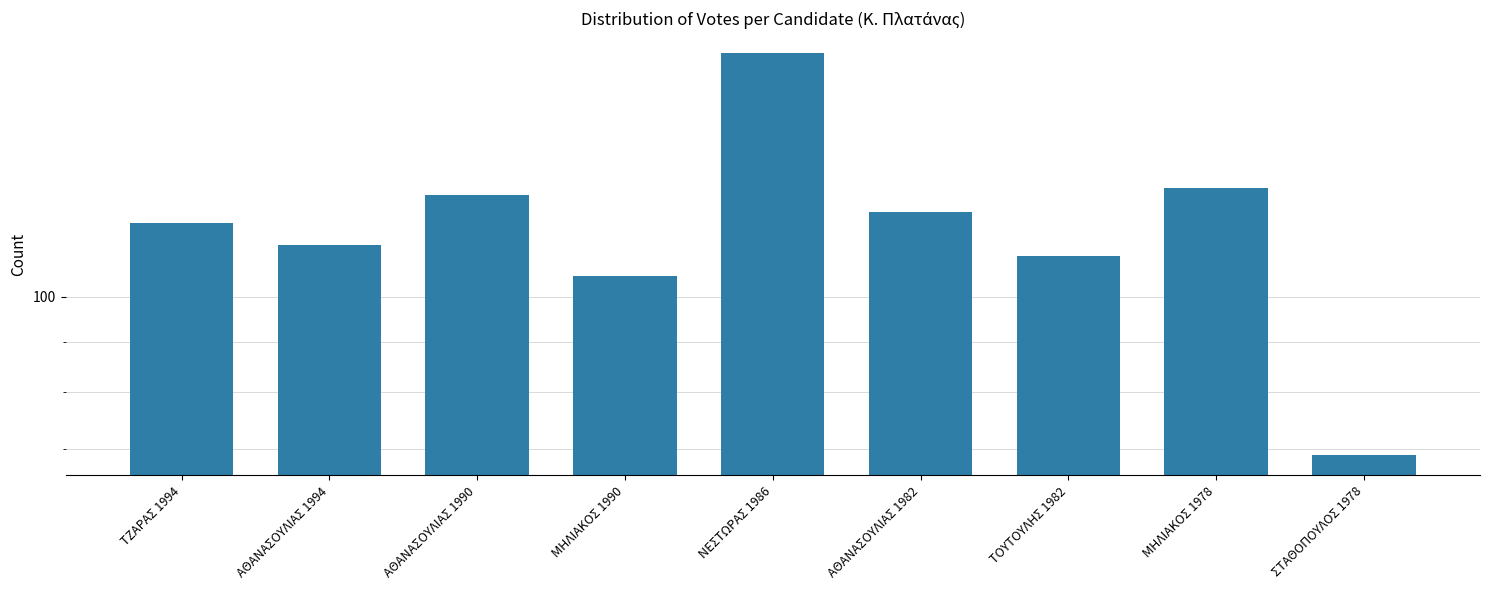

Reading right to left, what are all the values shown in this chart?

69	129	110	122	177	105	127	113	119